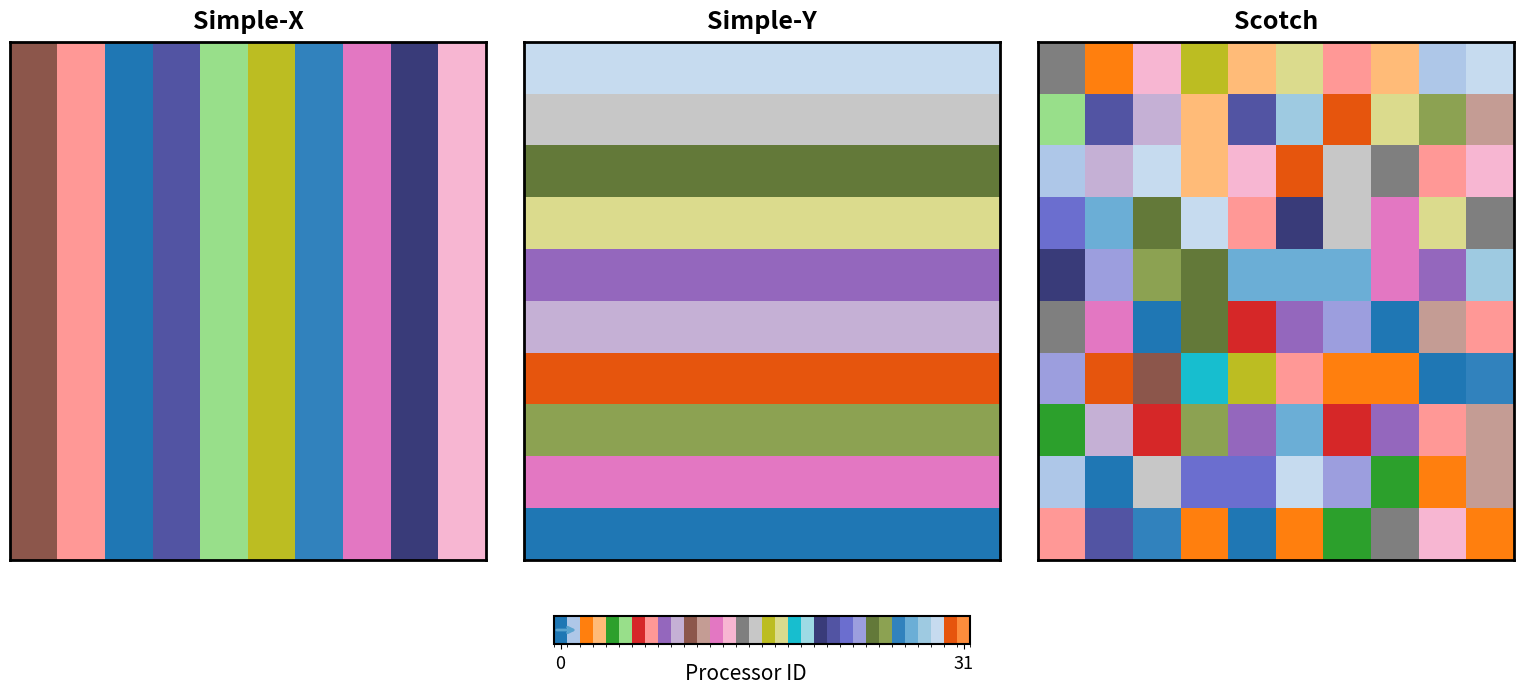

Which category has the lowest value across all series?

2